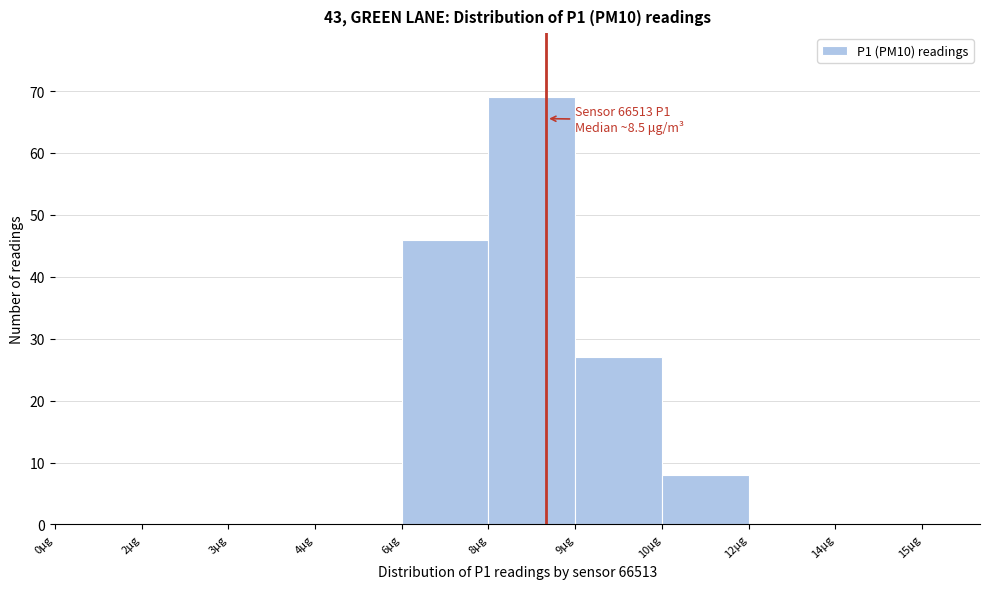

Reading right to left, what are all the values shown in this chart?

15µg=0	14µg=0	12µg=0	10µg=8	9µg=27	8µg=69	6µg=46	4µg=0	3µg=0	2µg=0	0µg=0